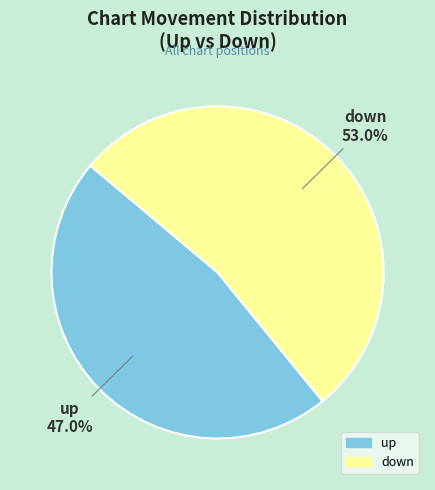

How many slices are in this pie chart?

2